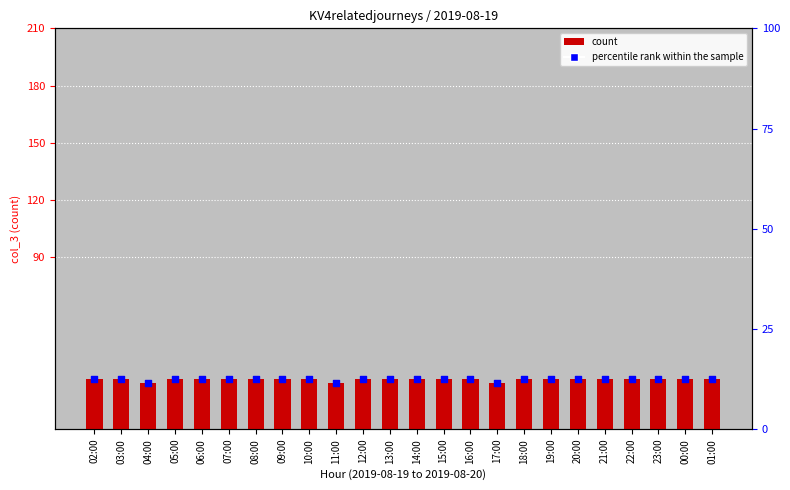

Is the value of percentile rank within the sample at 19:00 greater than the value of col_3 at 23:00?

No